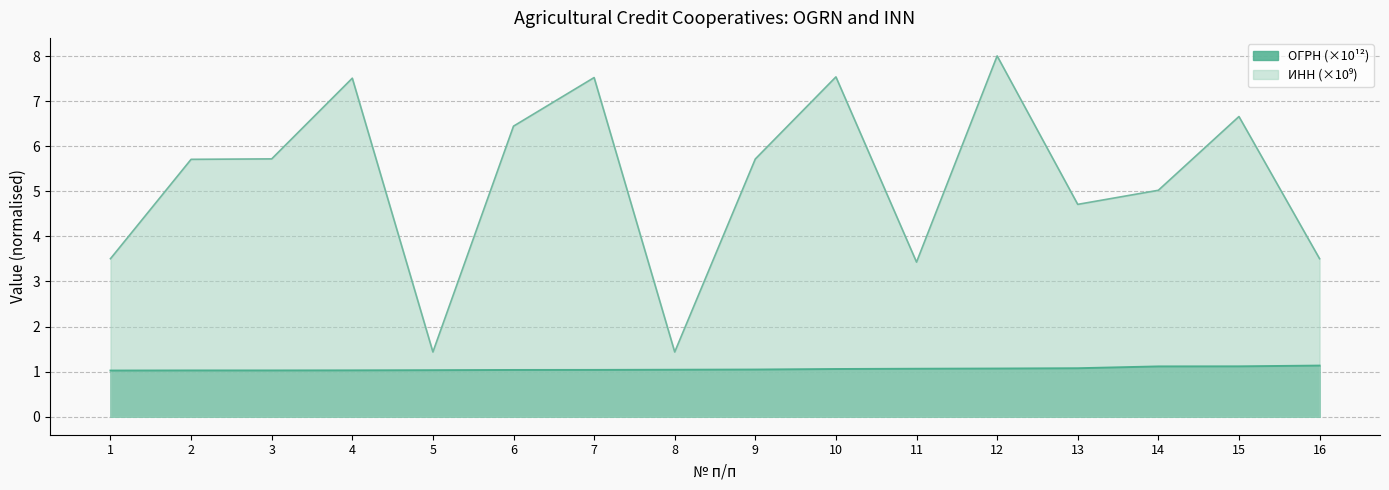

Does the chart have visible grid lines?

Yes